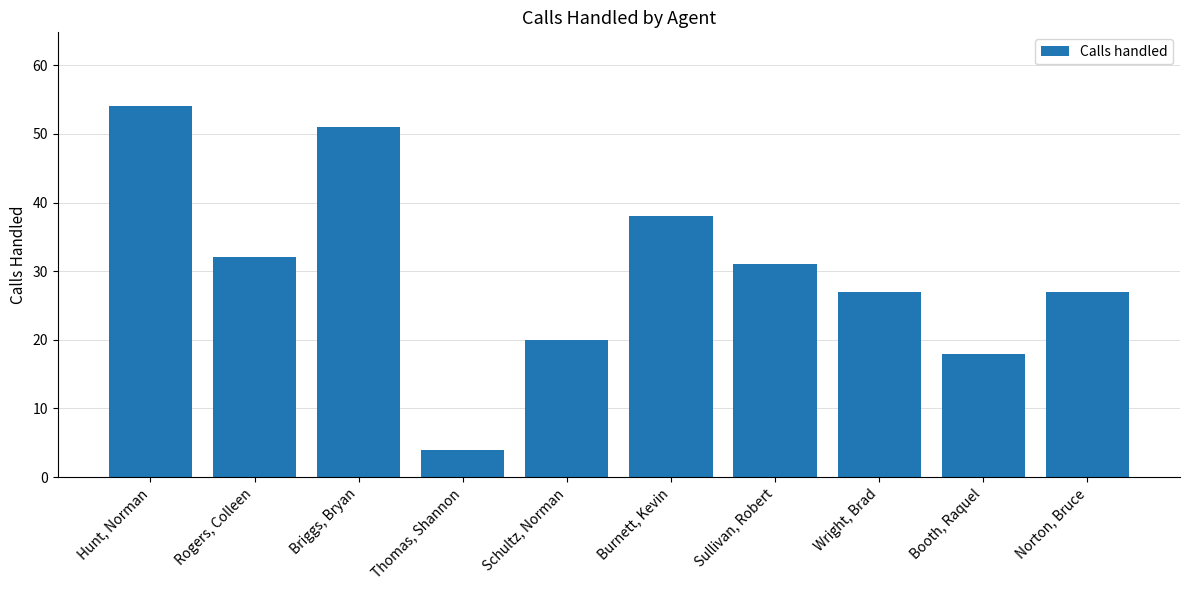

What is the label of the 7th bar from the right?

Thomas, Shannon